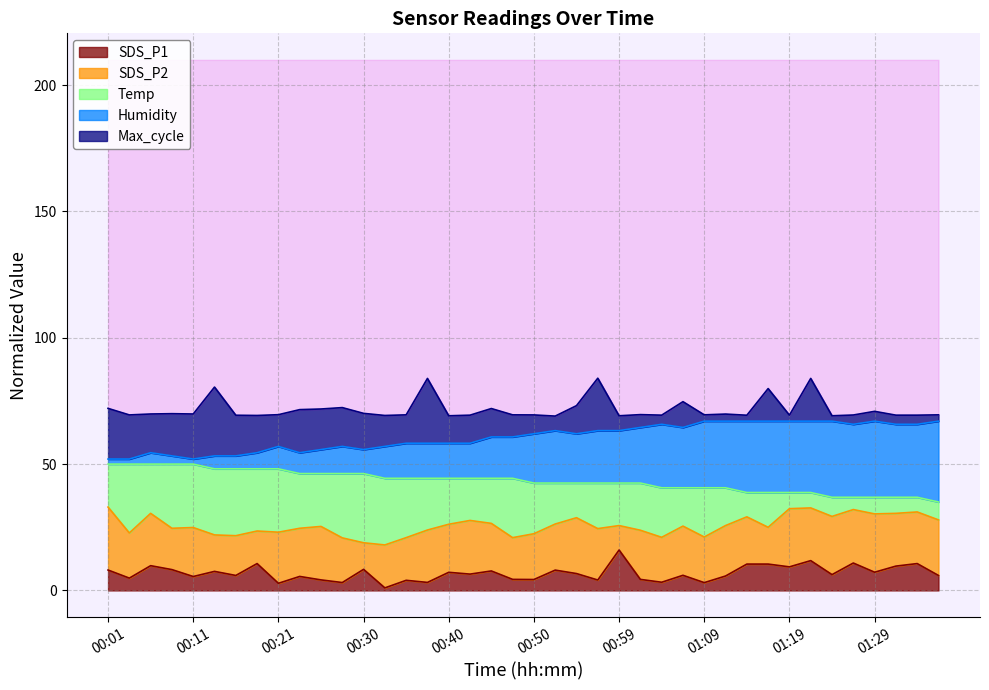

What are all the series names shown in the legend?

SDS_P1, SDS_P2, Temp, Humidity, Max_cycle